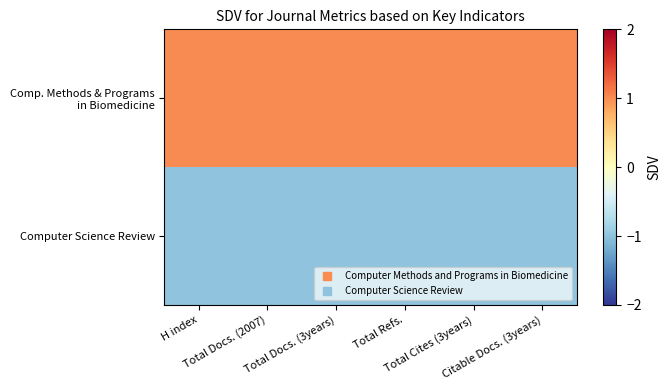

Which category has the highest value across all series?

H index